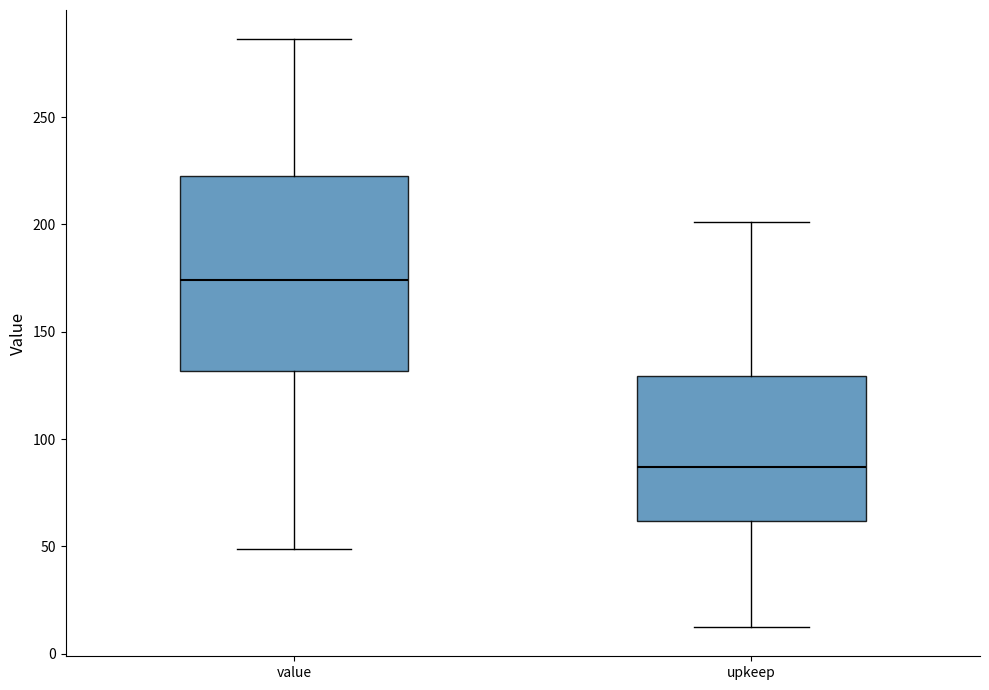

Reading left to right, read every box against the y-axis: the position of its median line, the range the box covers, and the ends of its whiskers. The values are not printed on the chart, so give them approximately, as read against the axis.

value: median 175, box 130 to 225, whiskers 50 to 285
upkeep: median 85, box 60 to 130, whiskers 15 to 200